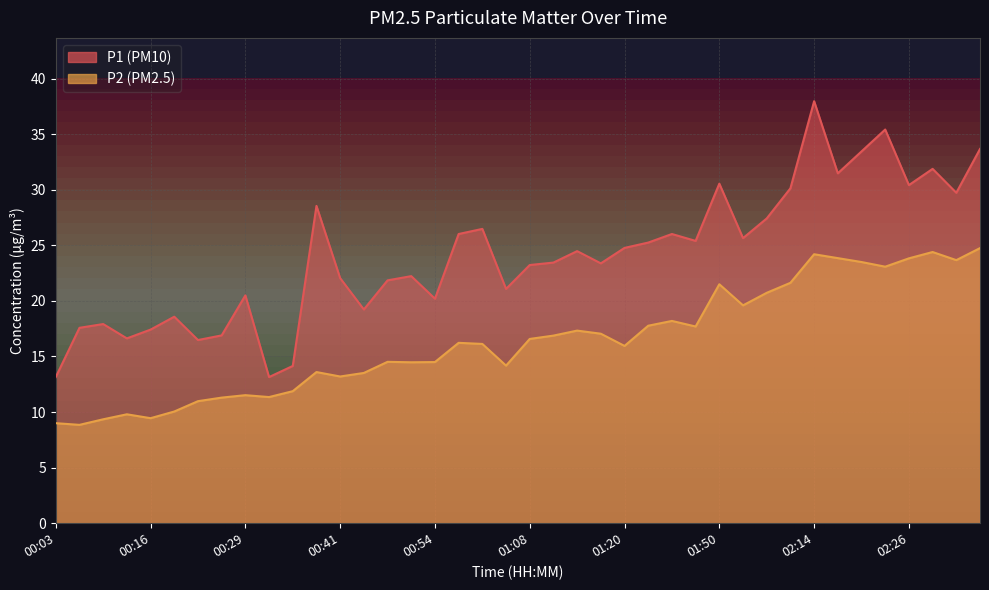

How many data points in P2 are above 16?

21